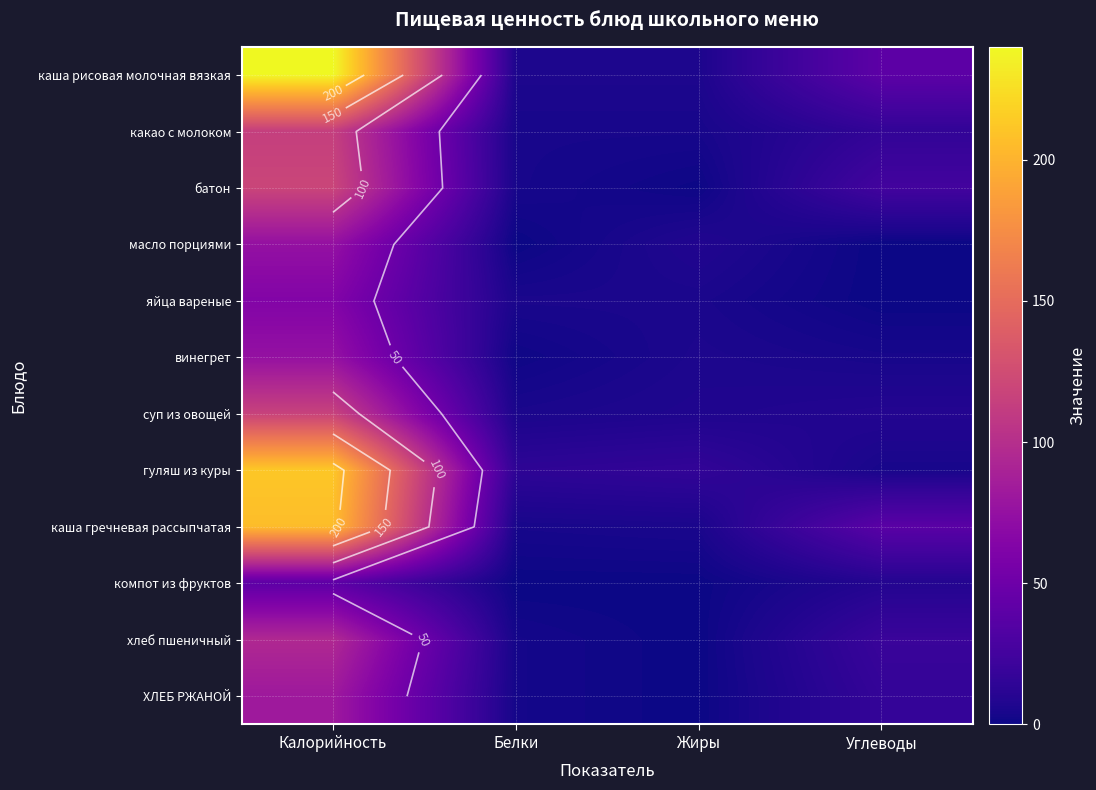

How many data points in каша рисовая молочная вязкая are above 40?

1